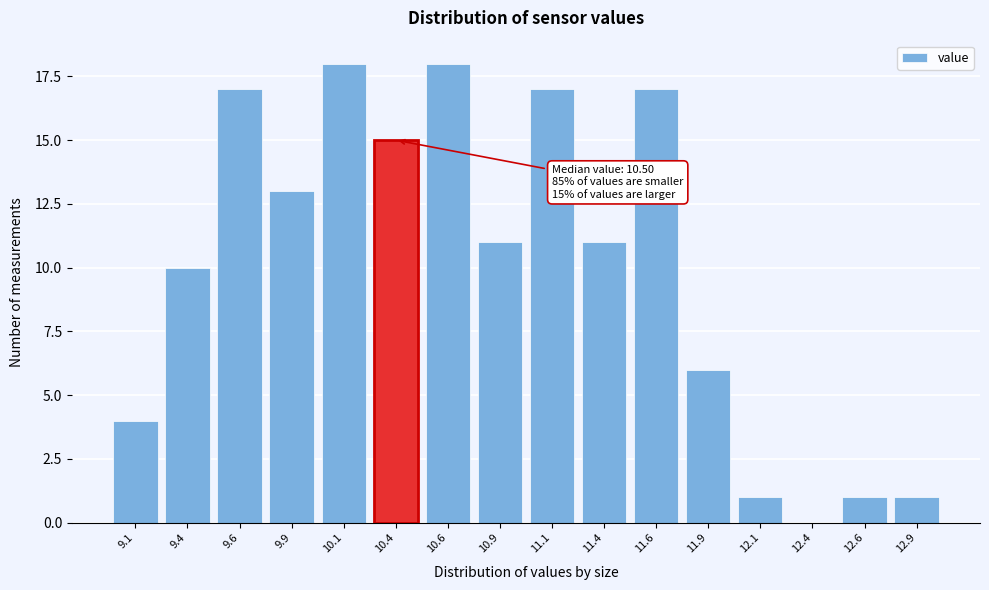

Reading left to right, what are all the values shown in this chart?

9.1=4	9.4=10	9.6=17	9.9=13	10.1=18	10.4=15	10.6=18	10.9=11	11.1=17	11.4=11	11.6=17	11.9=6	12.1=1	12.4=0	12.6=1	12.9=1